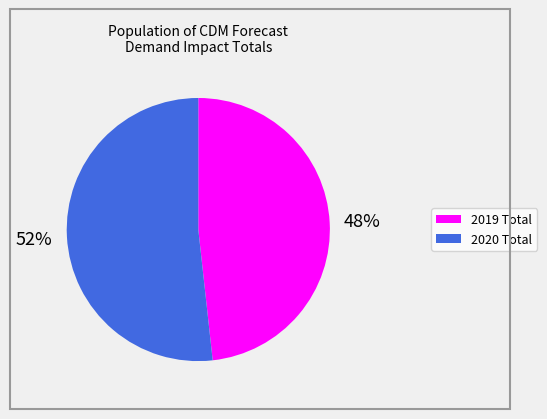

Does any single category account for the majority?

Yes